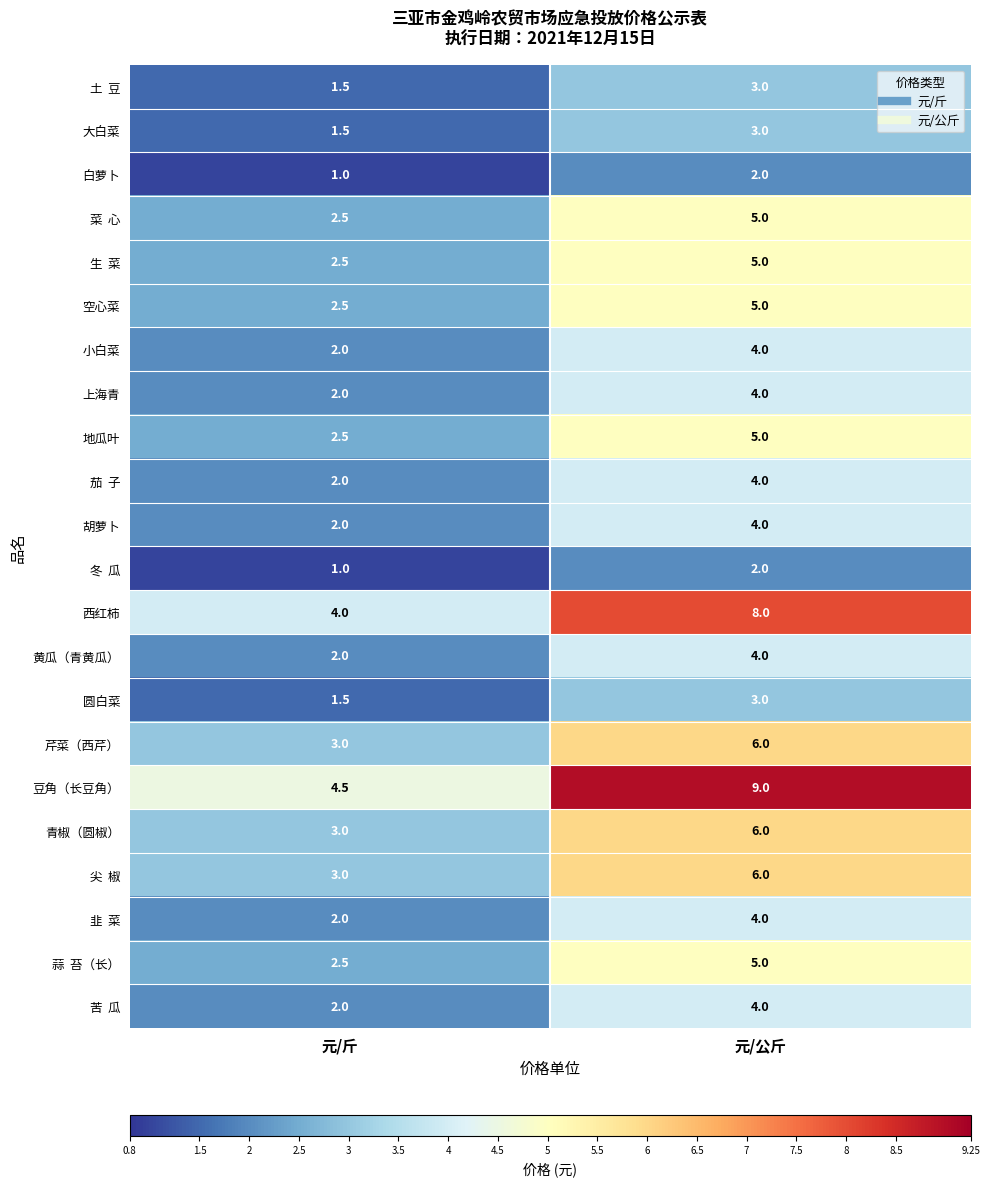

What is the maximum value shown in the chart?

9.0